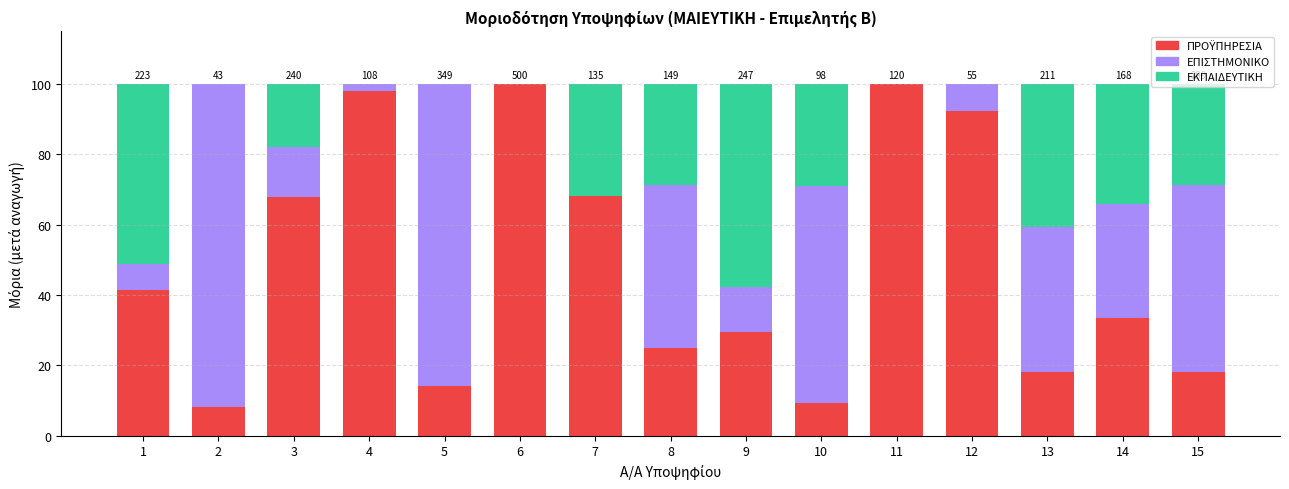

How many distinct data groups are displayed?

3